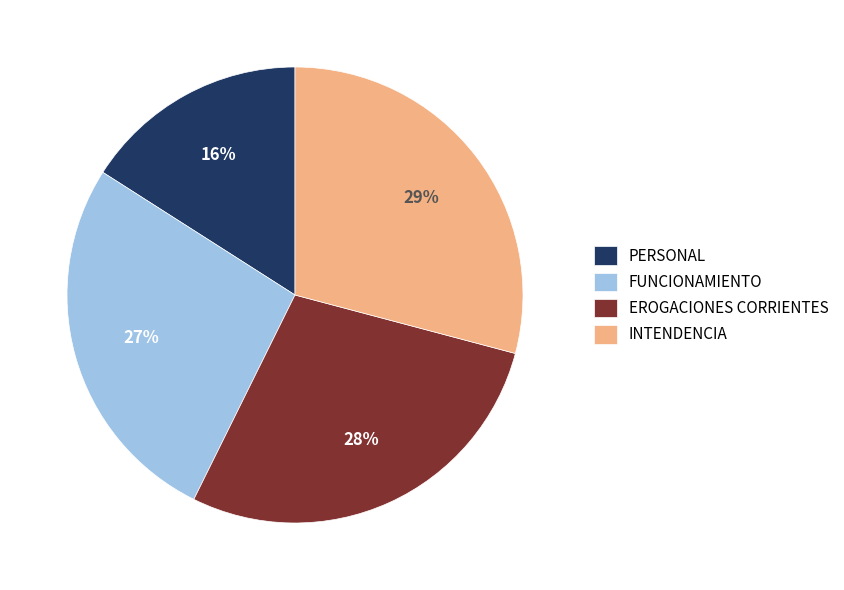

Rank the categories by value from highest to lowest.

INTENDENCIA, EROGACIONES CORRIENTES, FUNCIONAMIENTO, PERSONAL